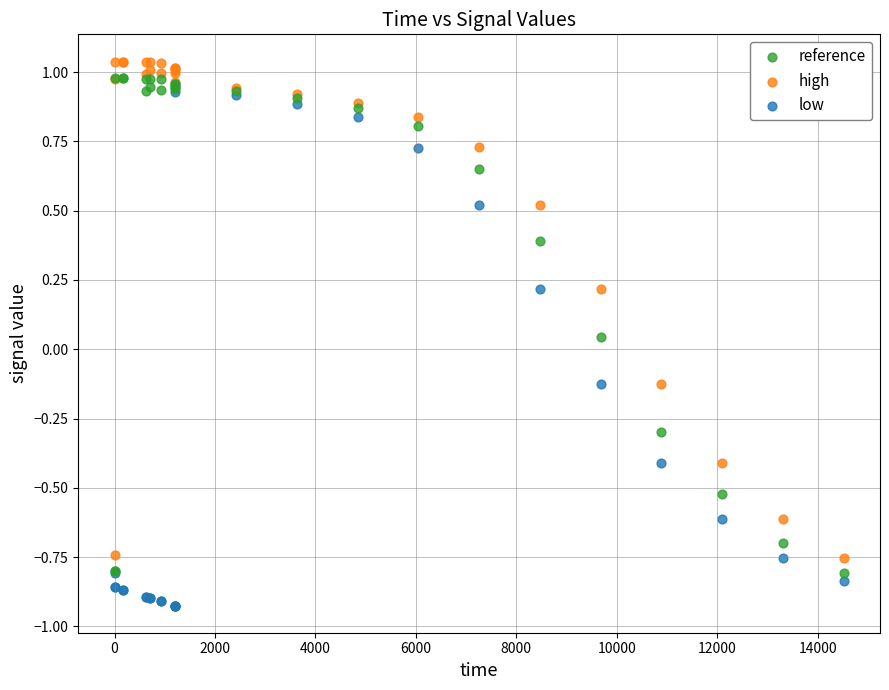

Which series contains the highest Y value?

high